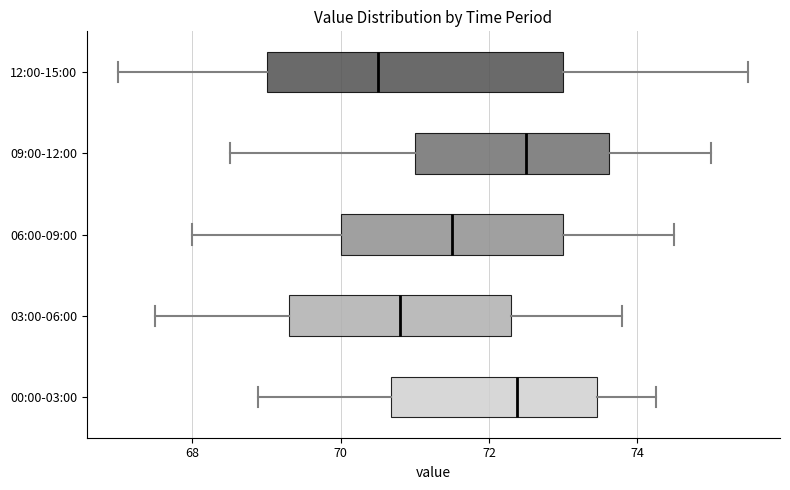

Reading bottom to top, read every box against the x-axis: the position of its median line, the range the box covers, and the ends of its whiskers. The values are not printed on the chart, so give them approximately, as read against the axis.

00:00-03:00: median 72.4, box 70.6 to 73.4, whiskers 68.8 to 74.2
03:00-06:00: median 70.8, box 69.4 to 72.4, whiskers 67.6 to 73.8
06:00-09:00: median 71.6, box 70.0 to 73.0, whiskers 68.0 to 74.6
09:00-12:00: median 72.6, box 71.0 to 73.6, whiskers 68.6 to 75.0
12:00-15:00: median 70.6, box 69.0 to 73.0, whiskers 67.0 to 75.6